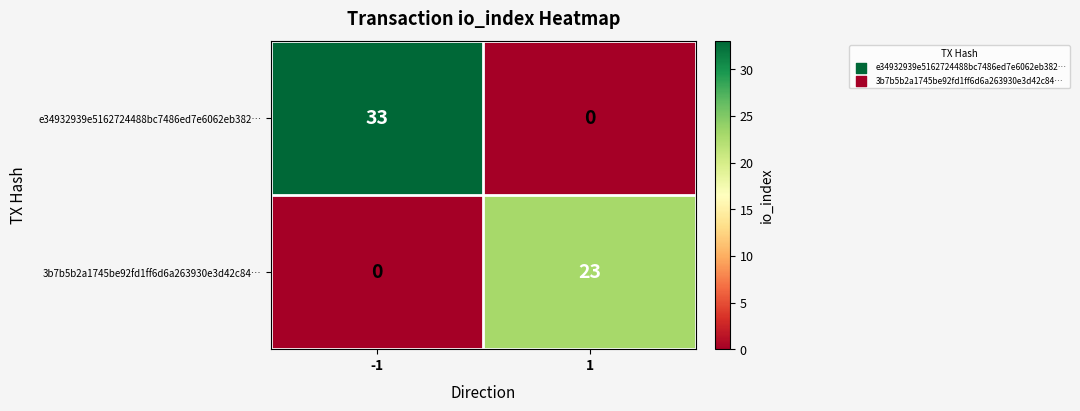

At how many categories does at least one series exceed 5?

2